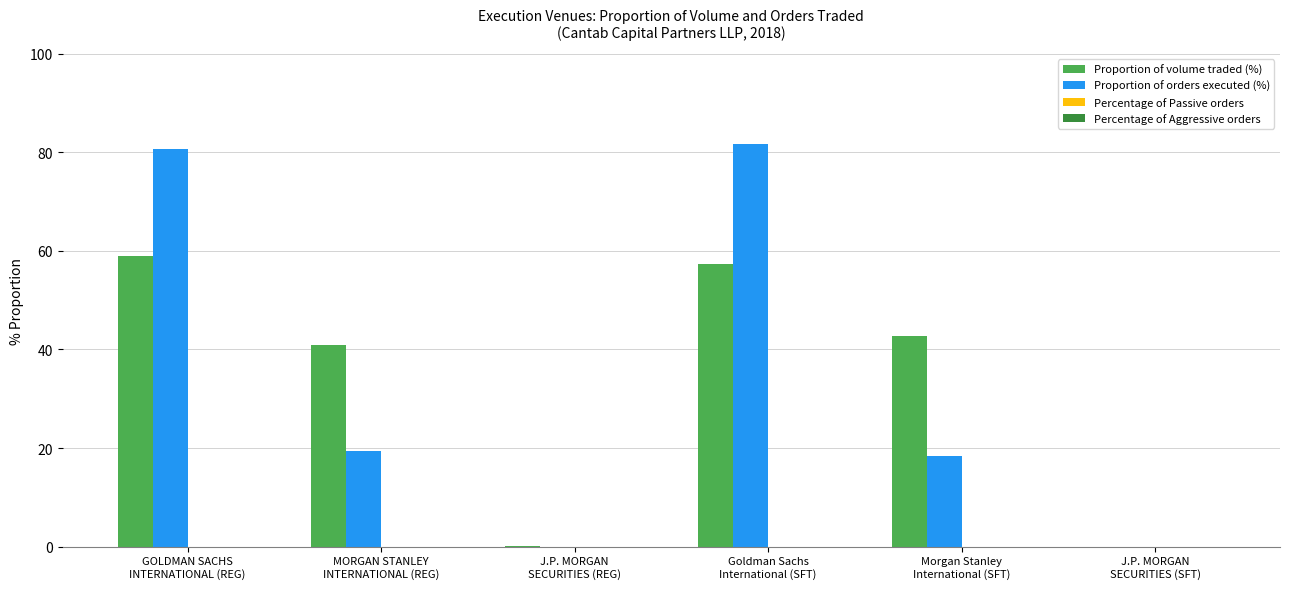

What is the maximum value for Proportion of orders executed (%)?

81.6